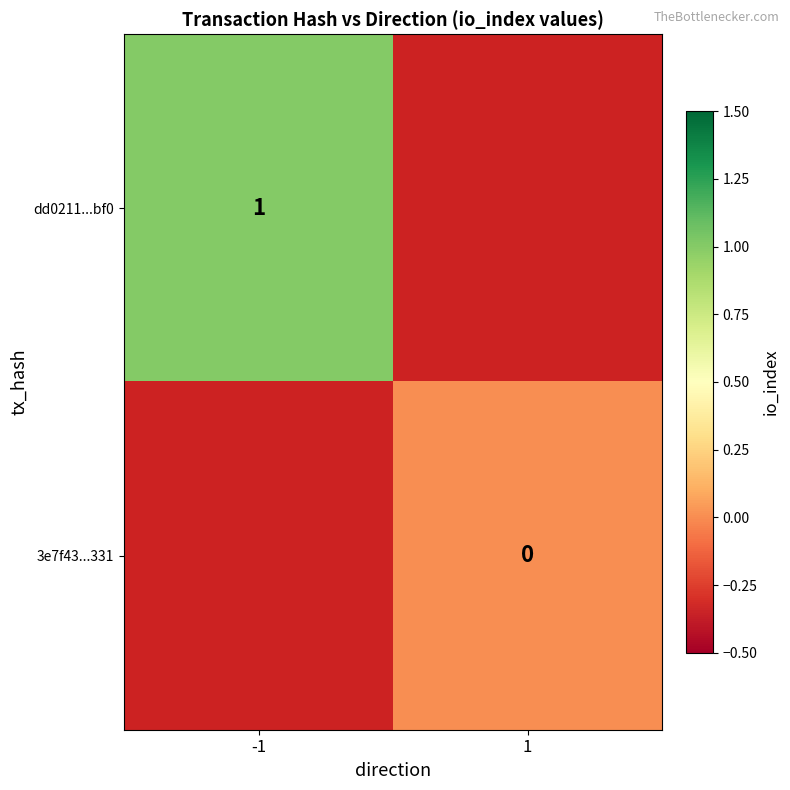

True or false: dd0211...bf0 has a value of 0.4 at -1.

False